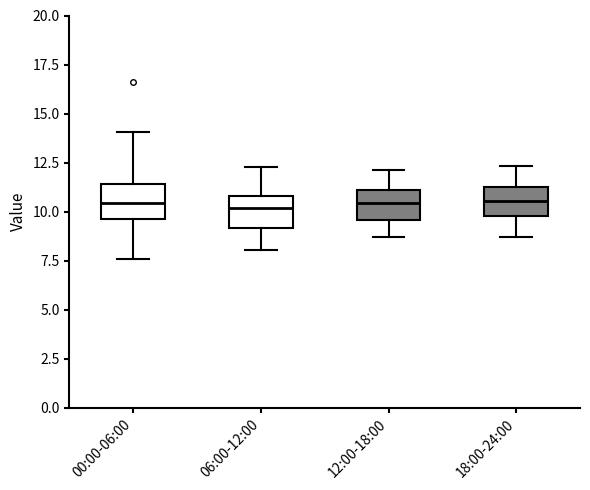

Where does the lower whisker of the box for 12:00-18:00 end on the y-axis? The values are not printed on the chart, so give them approximately, as read against the axis.

8.5